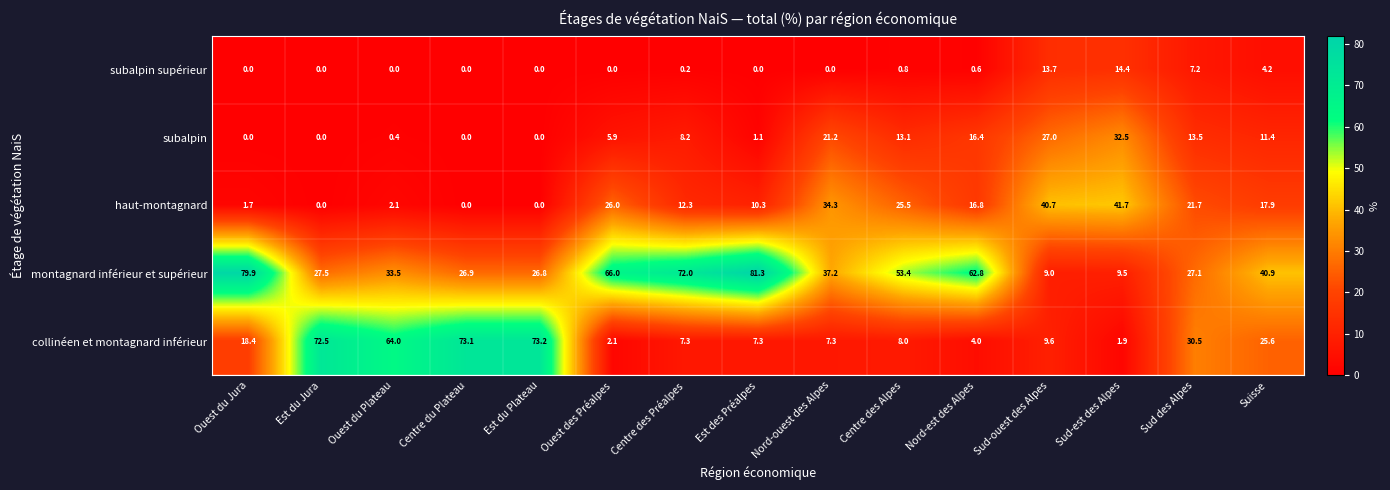

At which category is the sum across all series the highest?

Centre des Alpes